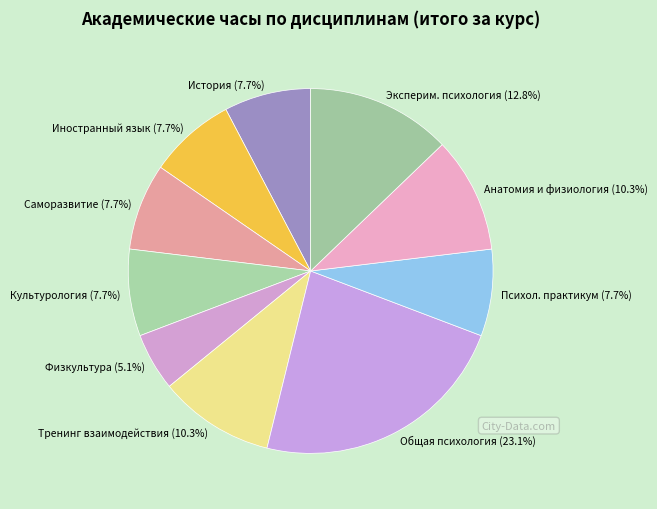

What portion of the pie excludes Анатомия и физиология (10.3%)?

89.7%